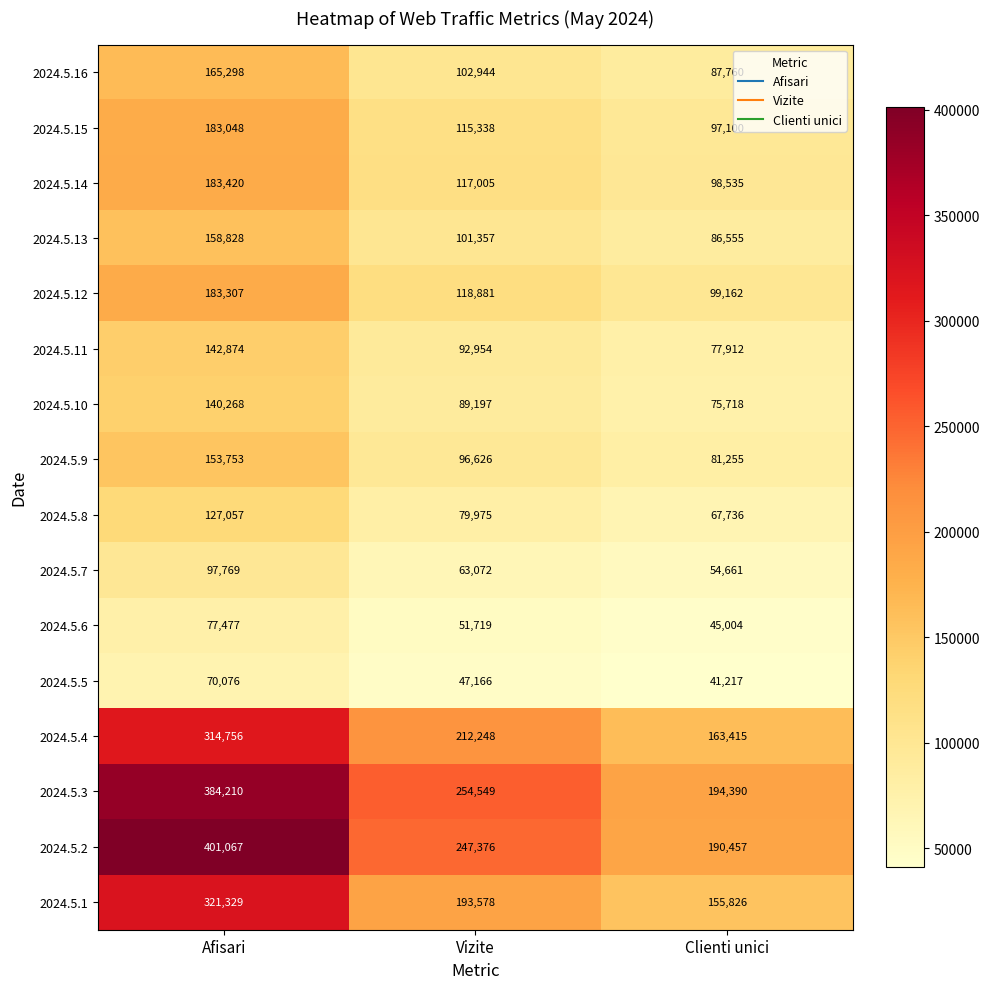

What is the sum of all 2024.5.16 values?

356002